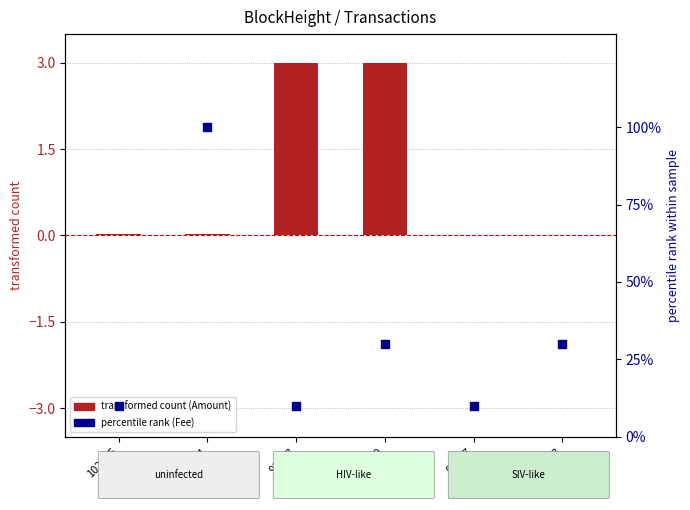

At which category is the sum across all series the highest?

102464